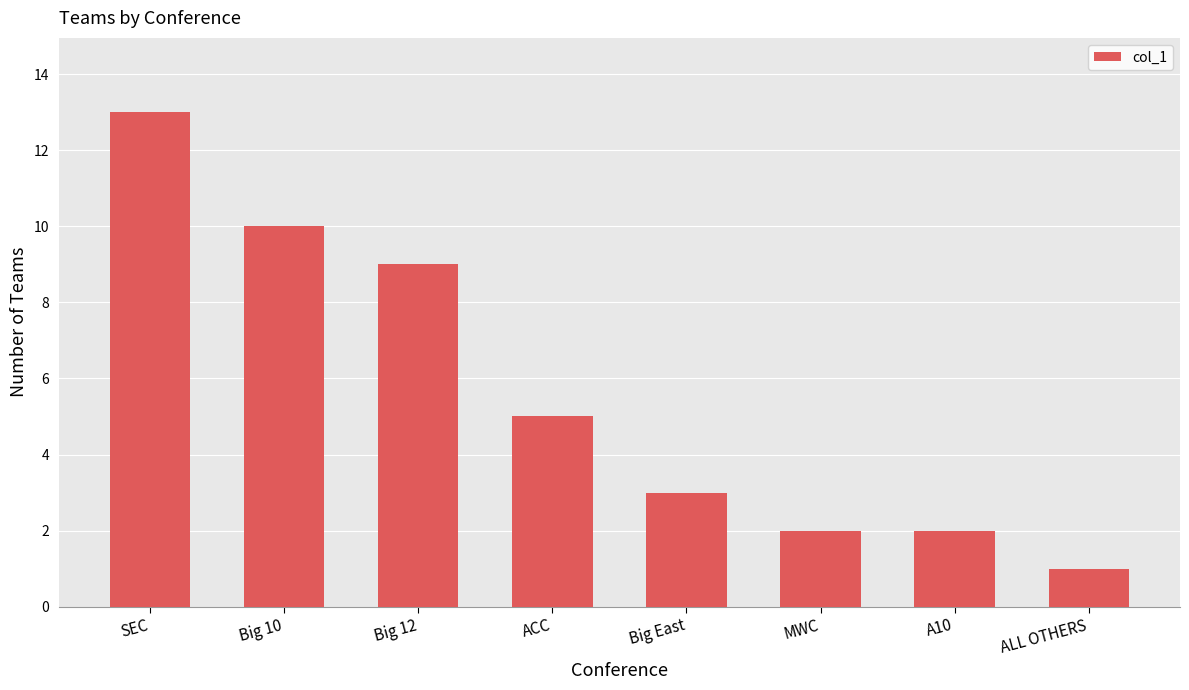

At which category does the chart reach its minimum across all series?

ALL OTHERS